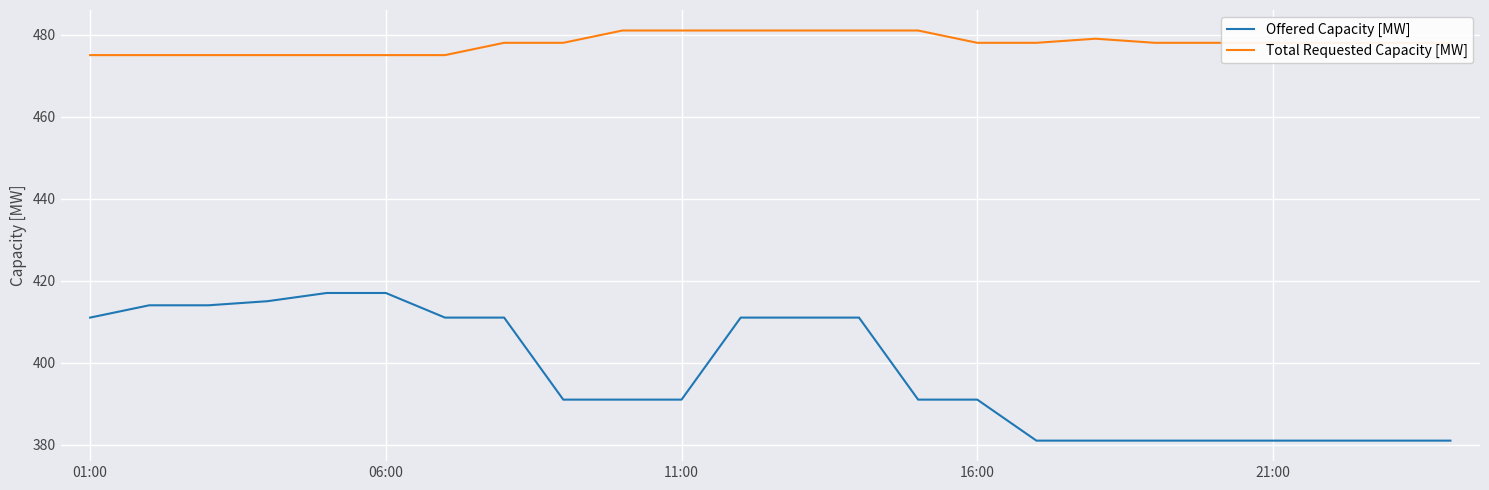

Which series has the largest total across all categories?

Total Requested Capacity [MW]